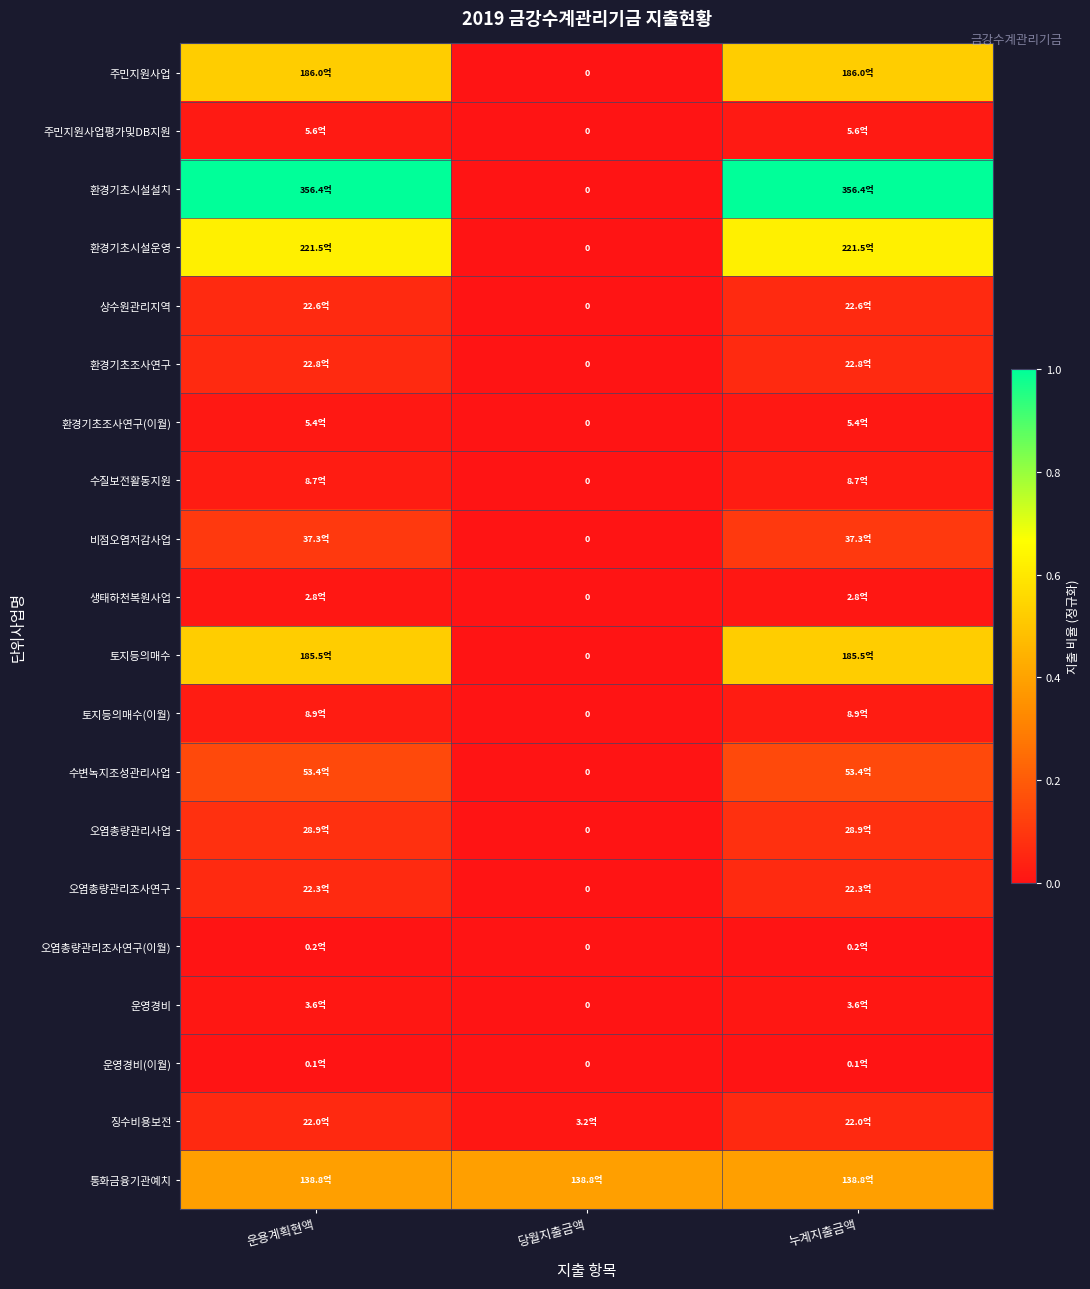

At which label does 운영경비(이월) reach its peak?

운용계획현액